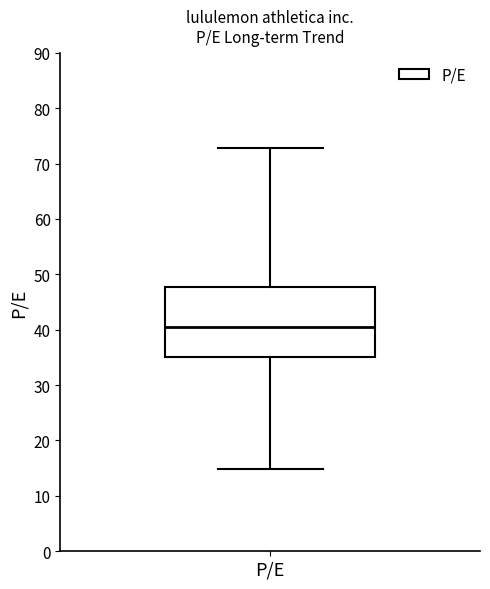

Where does the upper whisker of the box for P/E end on the y-axis? The values are not printed on the chart, so give them approximately, as read against the axis.

73